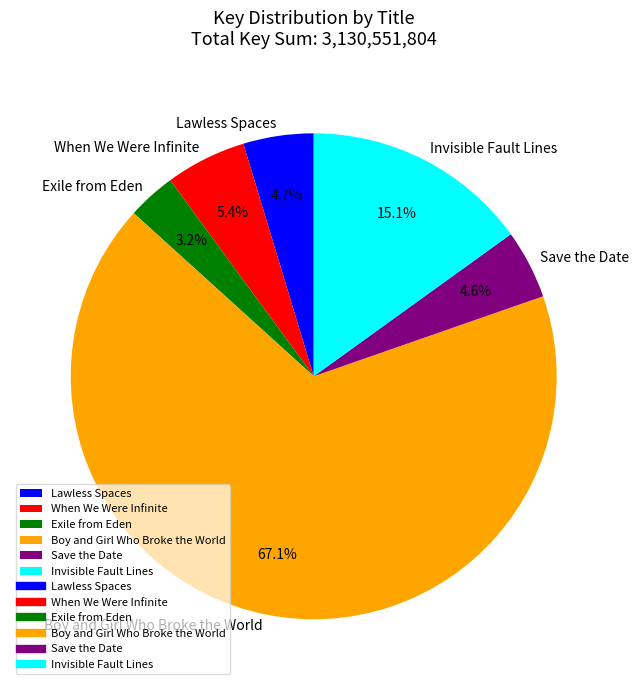

To the nearest percent, what is the difference between the largest and smallest slice percentages?

64%